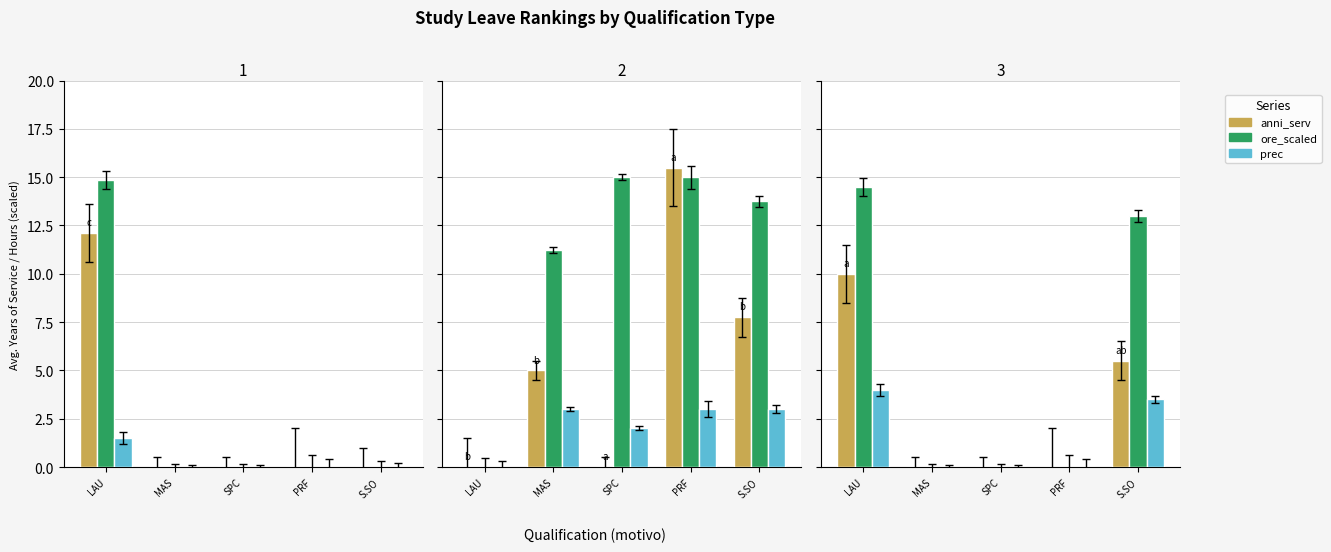

What is the average value of the prec series?

1.5